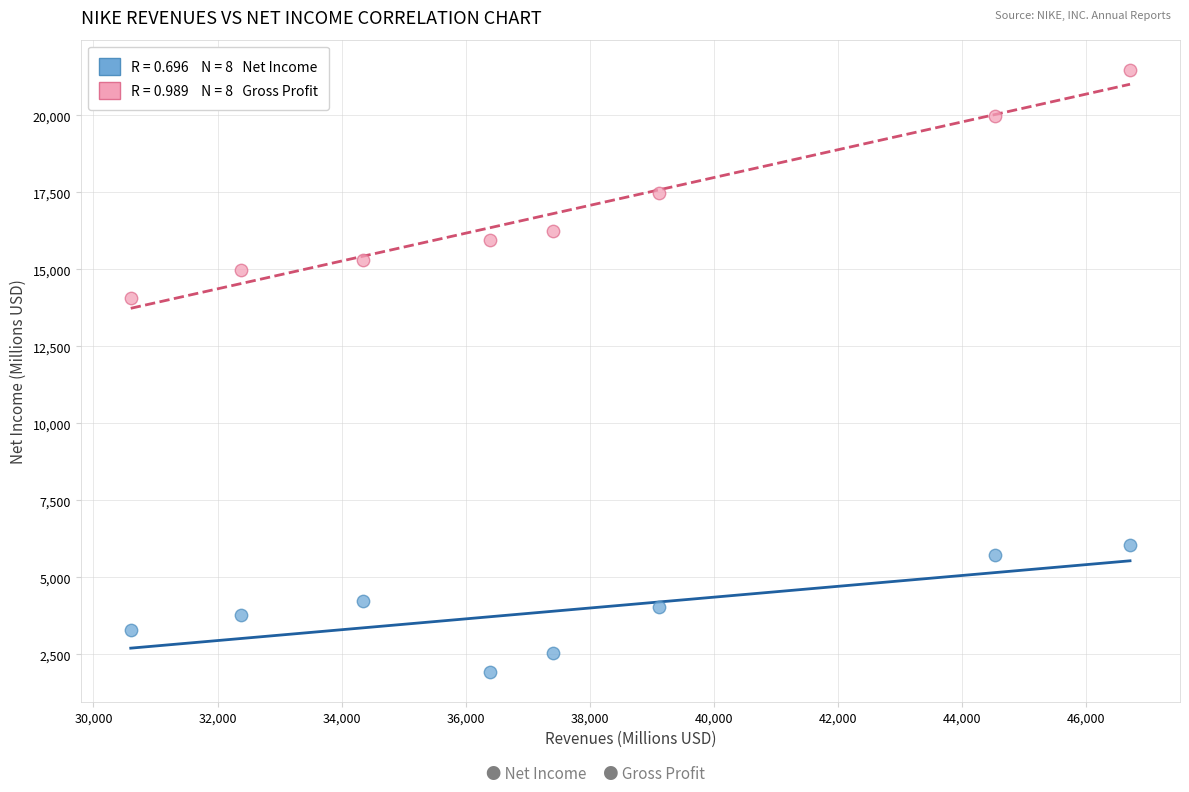

Across all data points, what is the range of X values (max minus min)?

16109